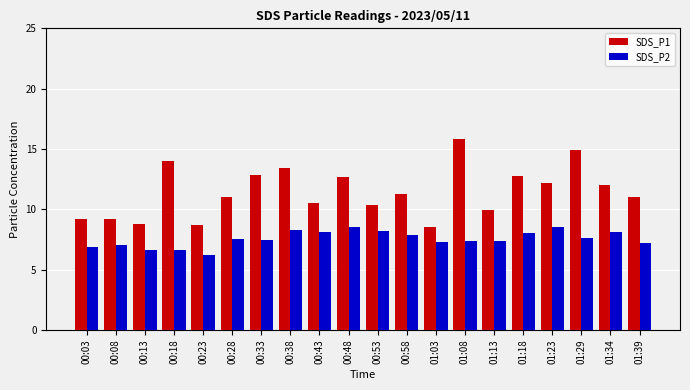

What is the difference between the second highest and second lowest values in the SDS_P1 series?

6.2